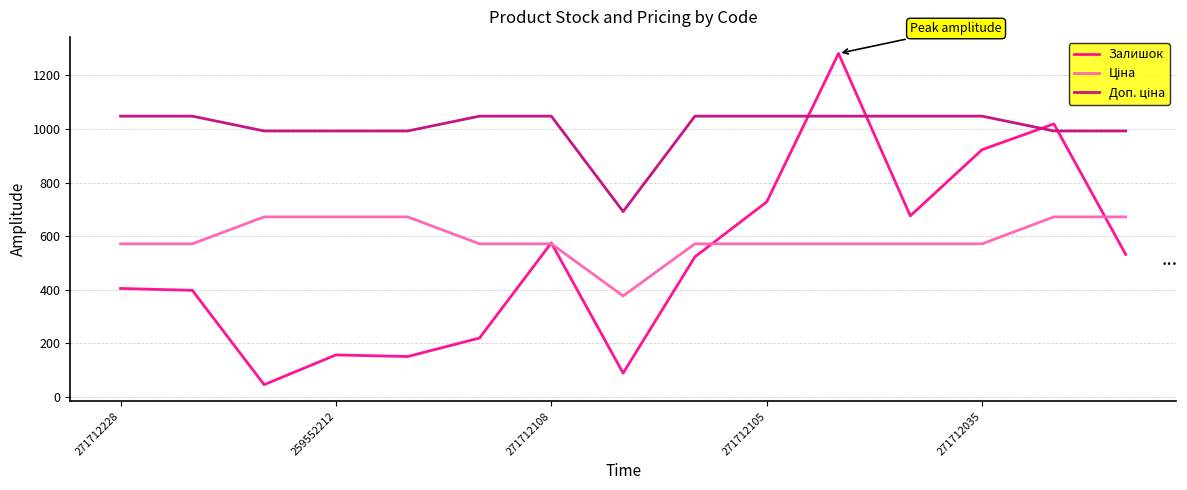

Which series has the largest range (max minus min)?

Залишок